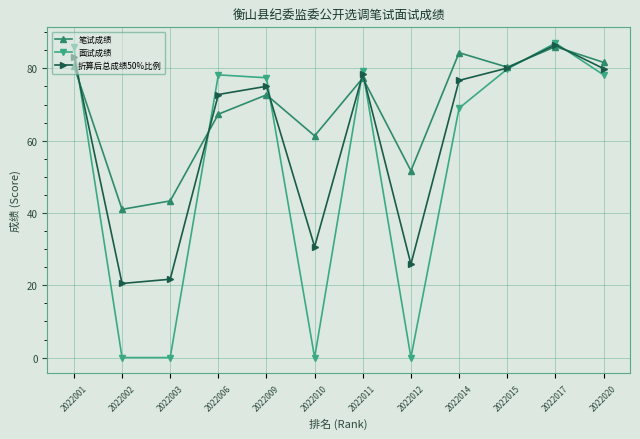

Rank the series by their average value, from highest to lowest.

笔试成绩, 折算后总成绩50%比例, 面试成绩